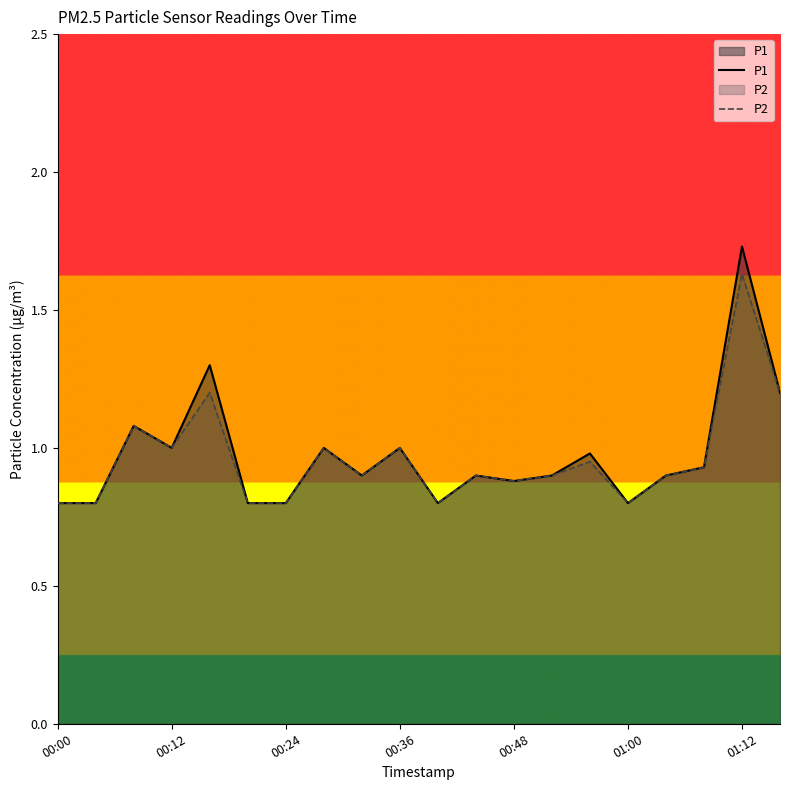

How many lines are shown in the chart?

2